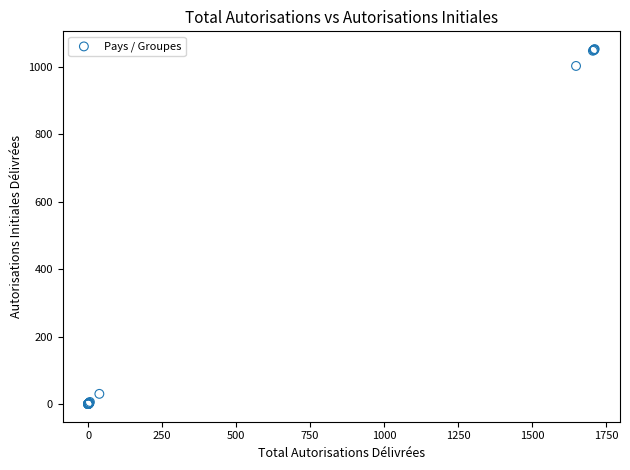

What Y value in the scatter plot is closest to 526?

1002